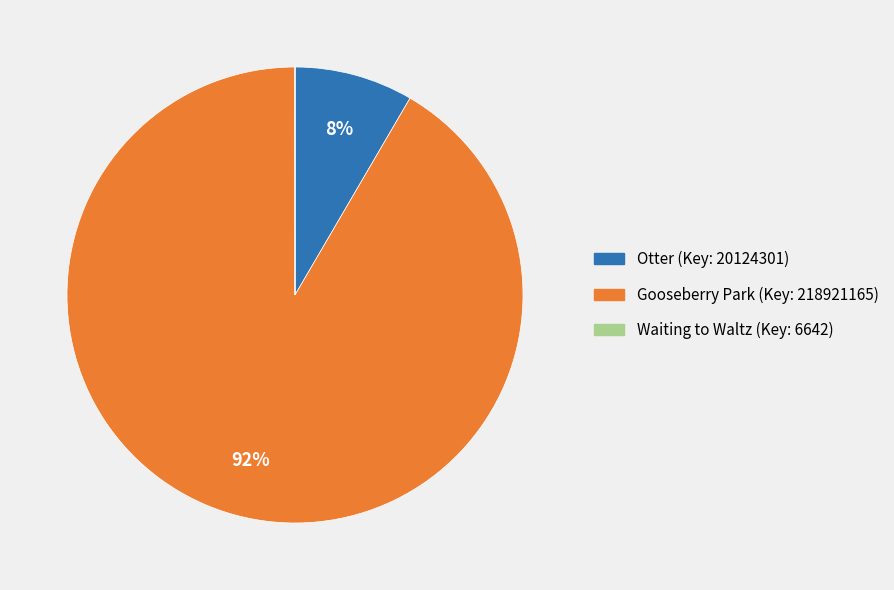

What is the largest slice in the pie chart?

Gooseberry Park (Key: 218921165)